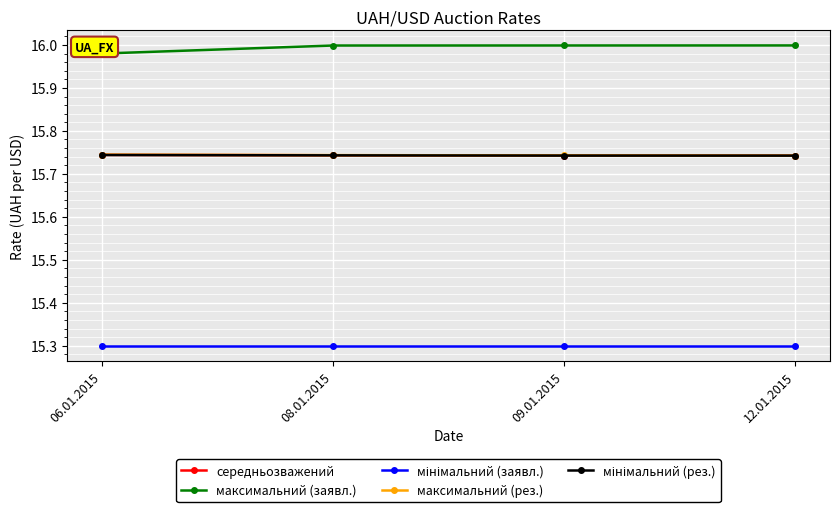

What is the difference between the highest and lowest values at 08.01.2015?

0.7